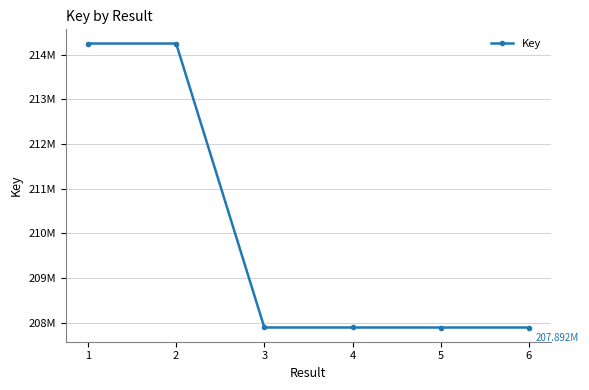

What value does the data have at 5, to the nearest 100?

207892400